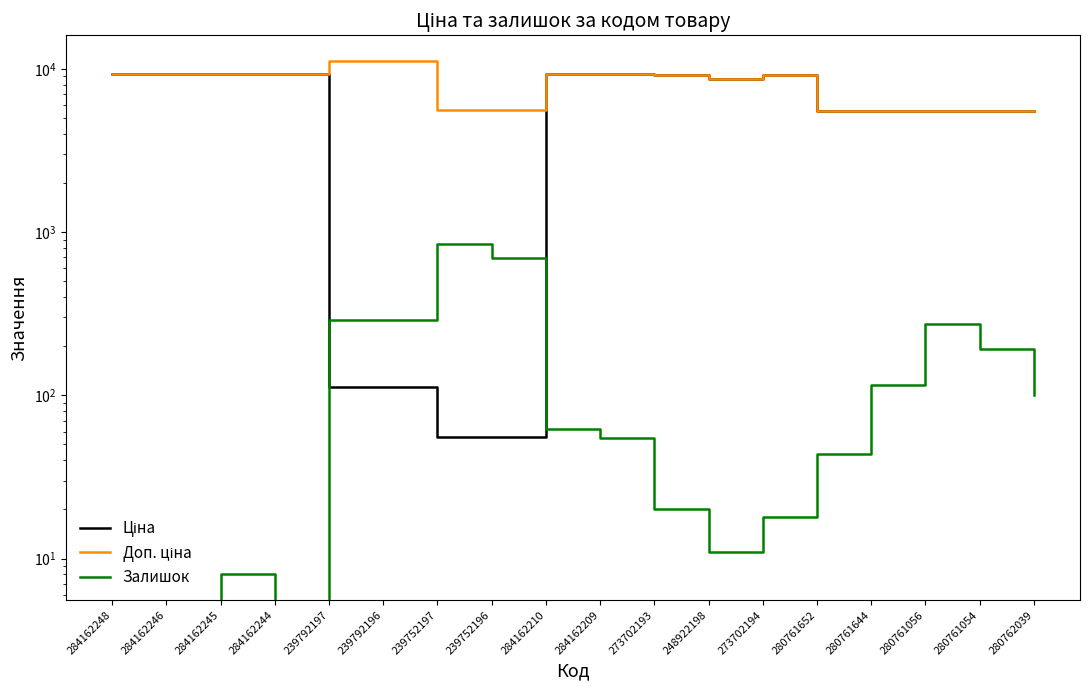

The Залишок series shows 8.0 at 284162245. True or false?

True